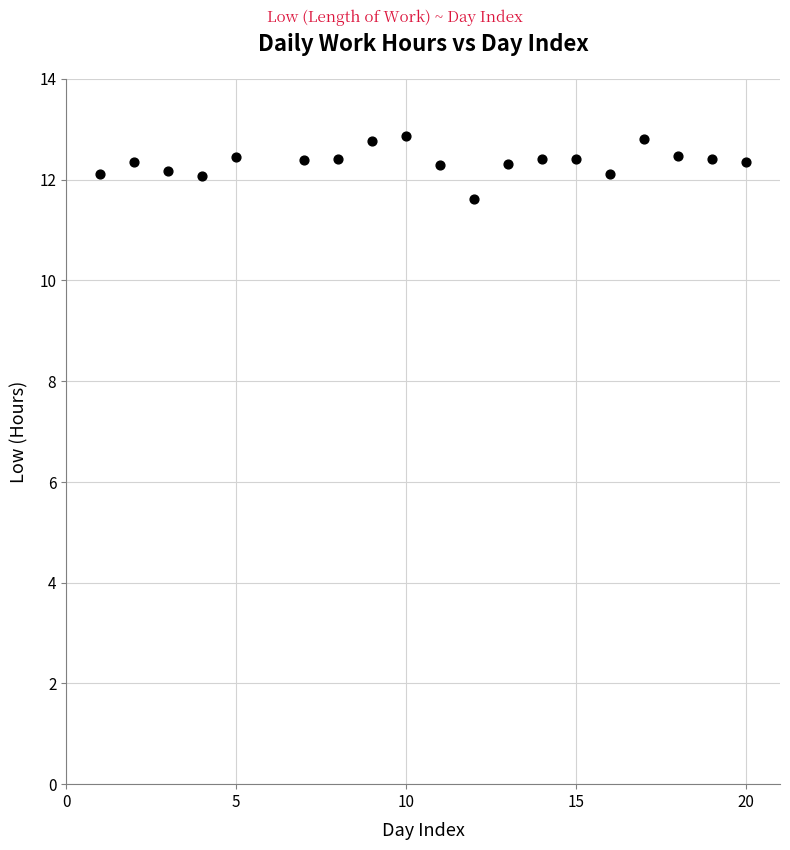

What is the range of Y values (max minus min)?

1.2